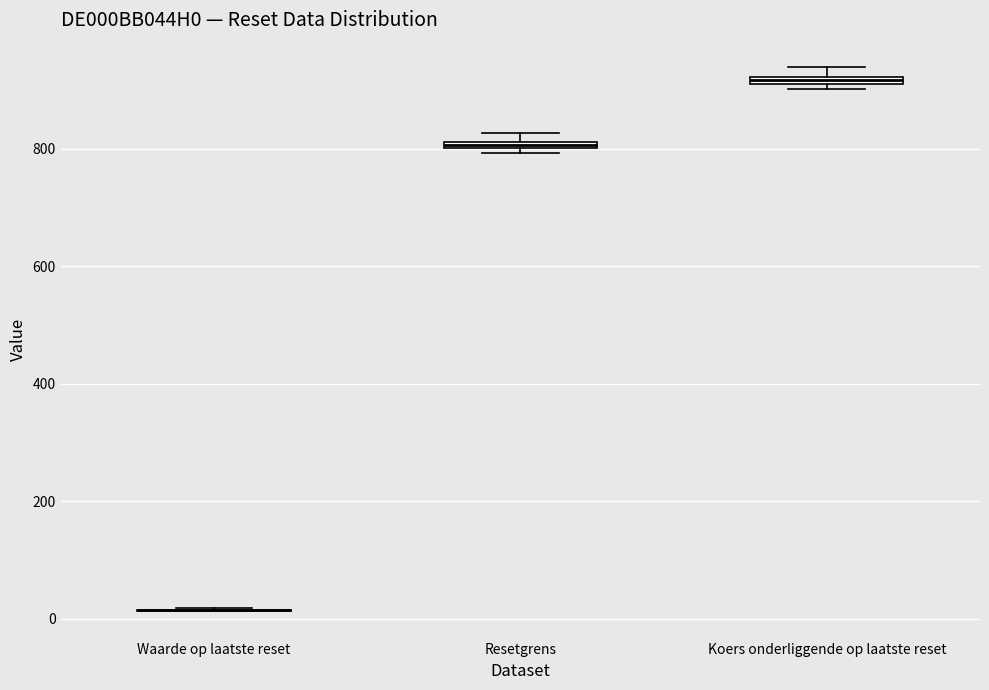

Where is the upper edge of the box for Resetgrens on the y-axis? The values are not printed on the chart, so give them approximately, as read against the axis.

820